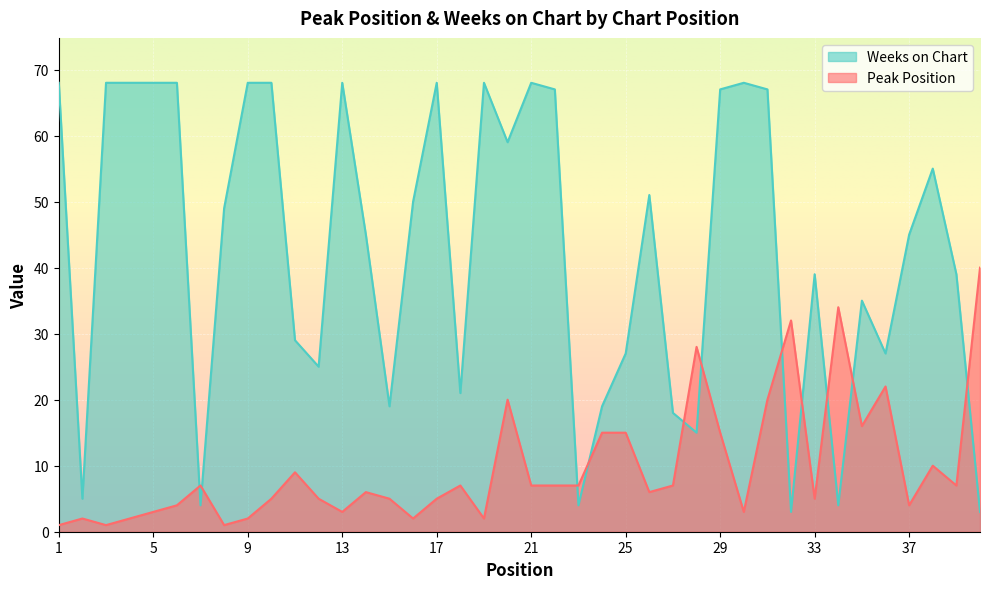

Between which two adjacent categories do Weeks on Chart and Peak Position first intersect?

6 and 7